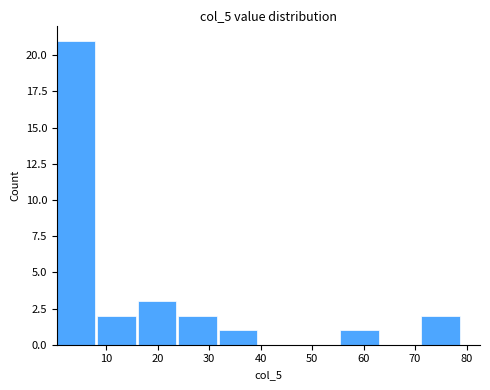

Reading left to right, list every bar in this chart as the range it spans on the x-axis followed by its height. Neither the bar edges nor the heights are printed on the chart, so give them approximately, as read against the axes.

0 to 8: 21
8 to 16: 2
16 to 24: 3
24 to 32: 2
32 to 40: 1
40 to 48: 0
48 to 55: 0
55 to 63: 1
63 to 71: 0
71 to 79: 2